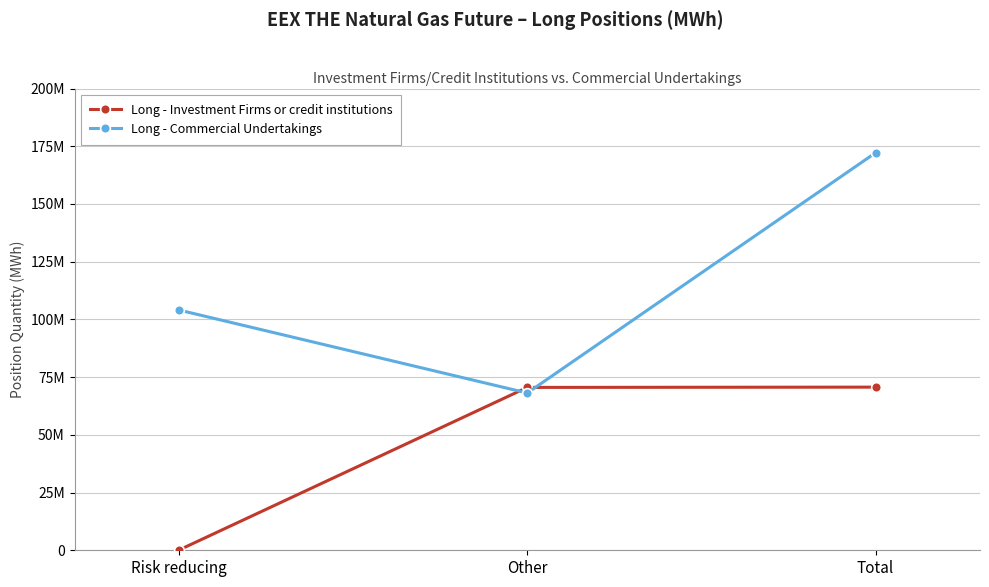

At how many categories does at least one series exceed 135002948?

1